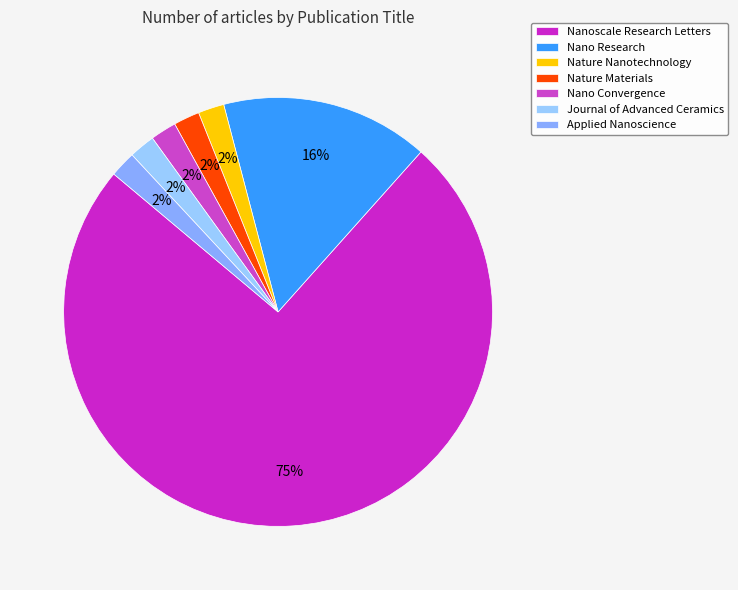

What portion of the pie excludes Journal of Advanced Ceramics?

98.0%